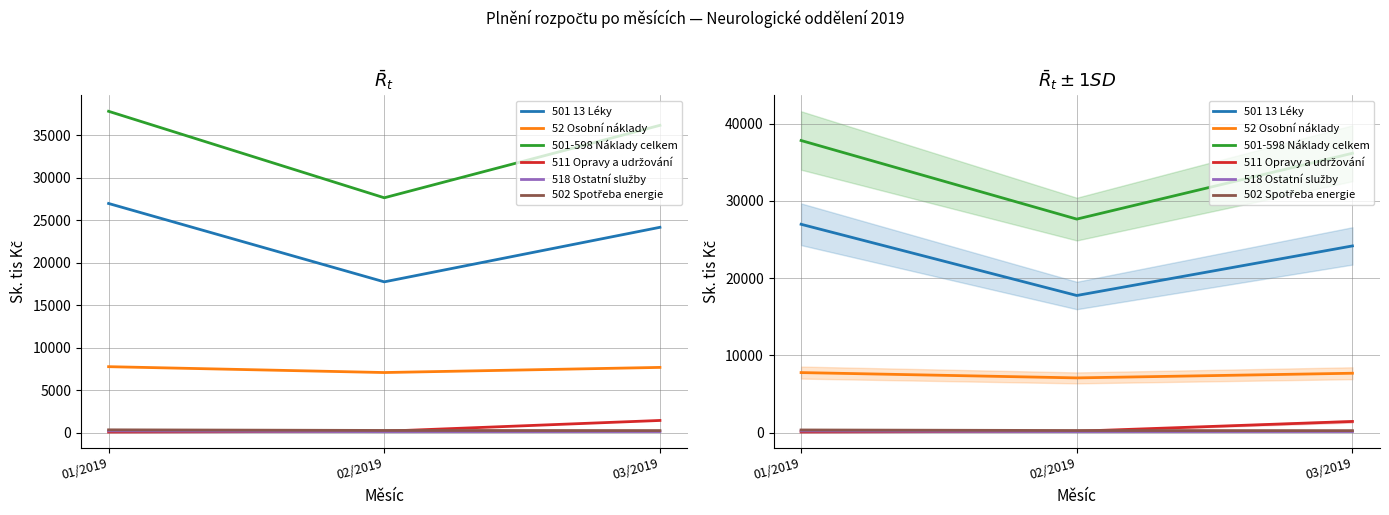

What is the label of the 1st point from the right?

03/2019